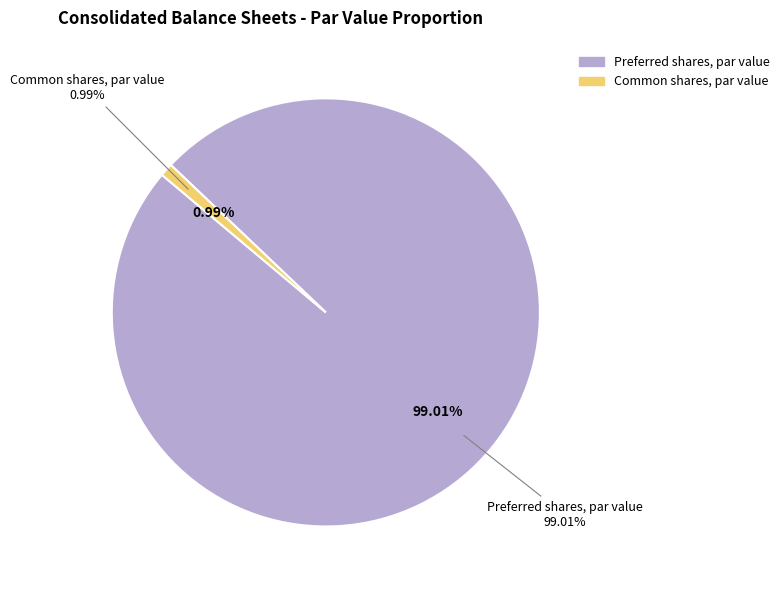

To the nearest percent, what is the average slice percentage?

50%